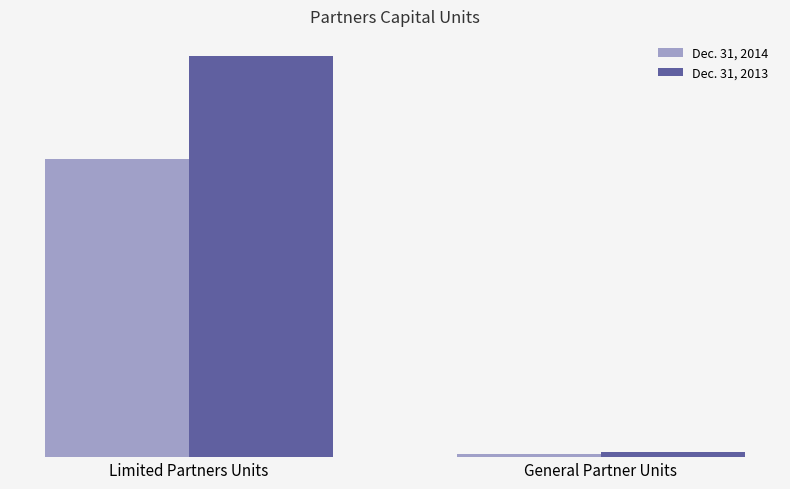

What is the maximum value for Dec. 31, 2013?

8627682.4